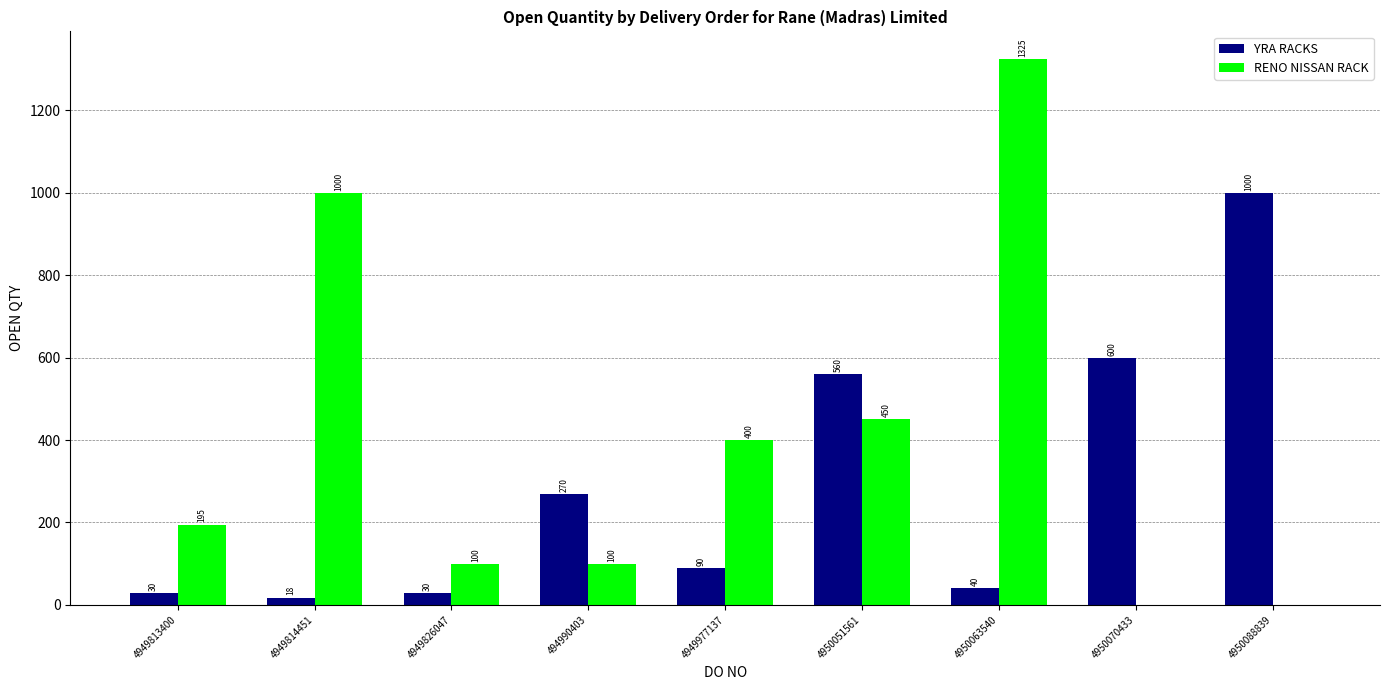

What are all the series names shown in the legend?

YRA RACKS, RENO NISSAN RACK